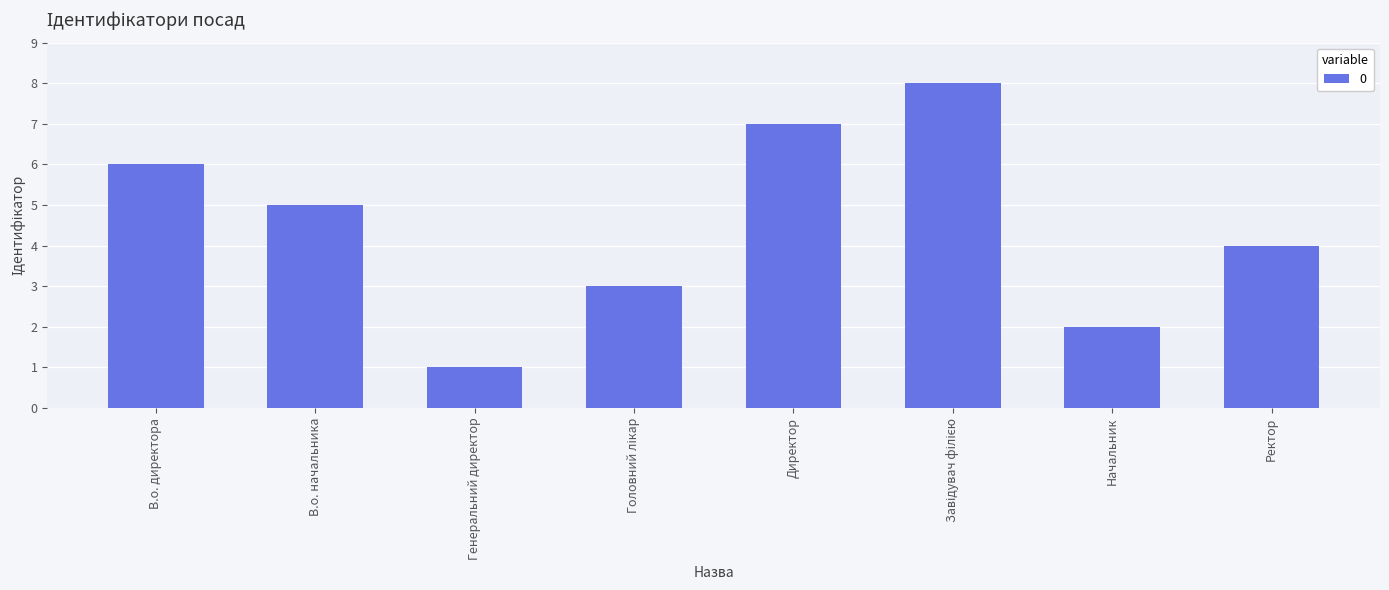

Reading left to right, transcribe all the data shown in this chart.

6	5	1	3	7	8	2	4